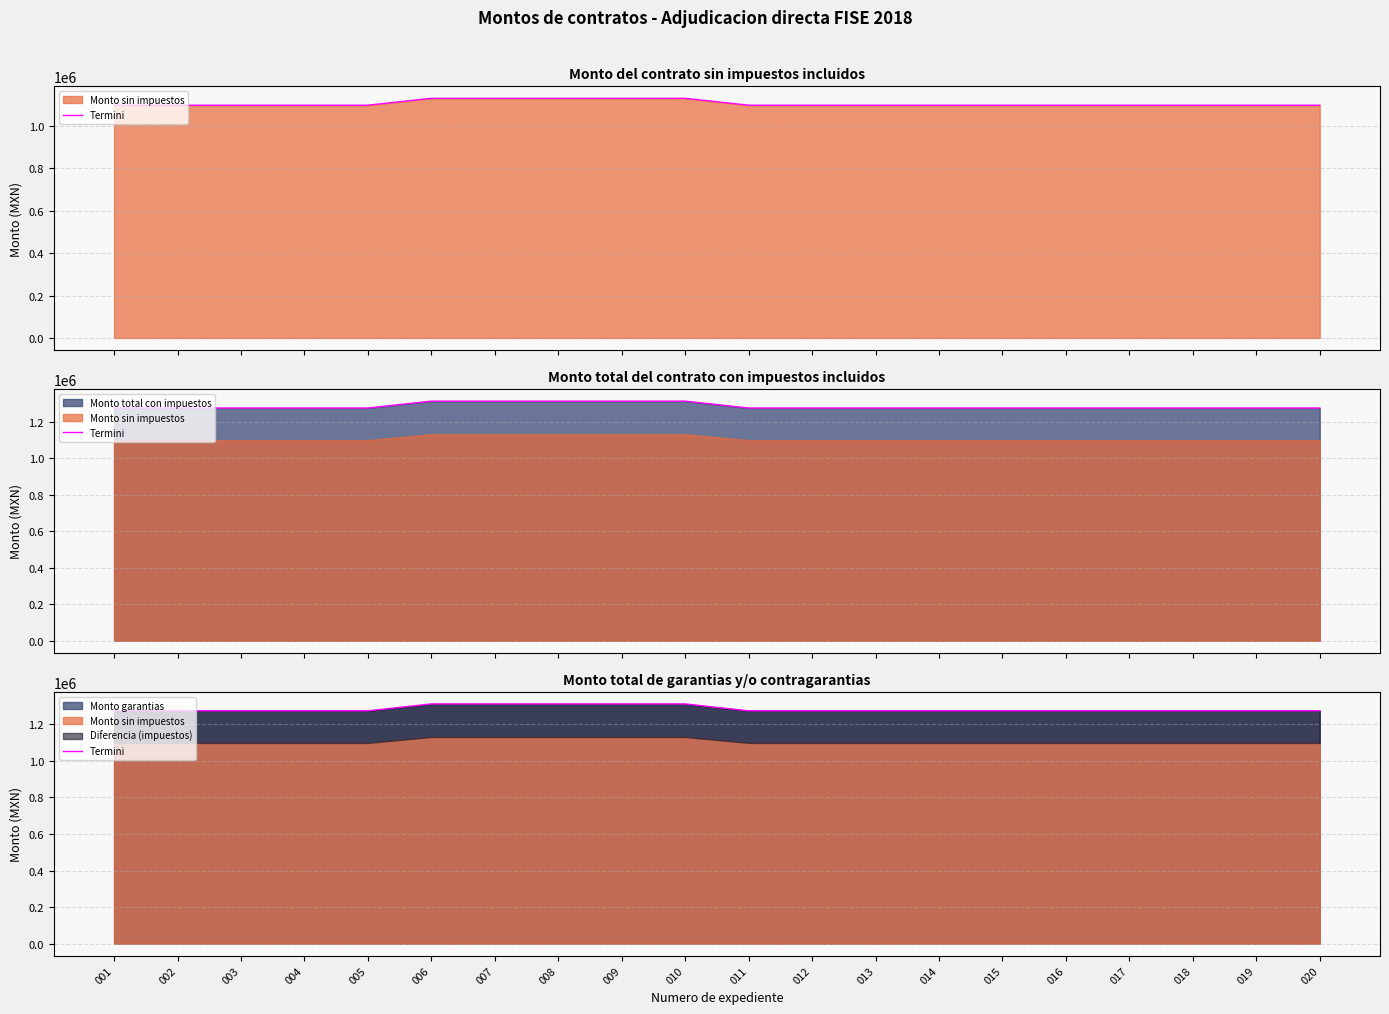

The value of Monto garantias at 004 is 1789895.7. True or false?

False